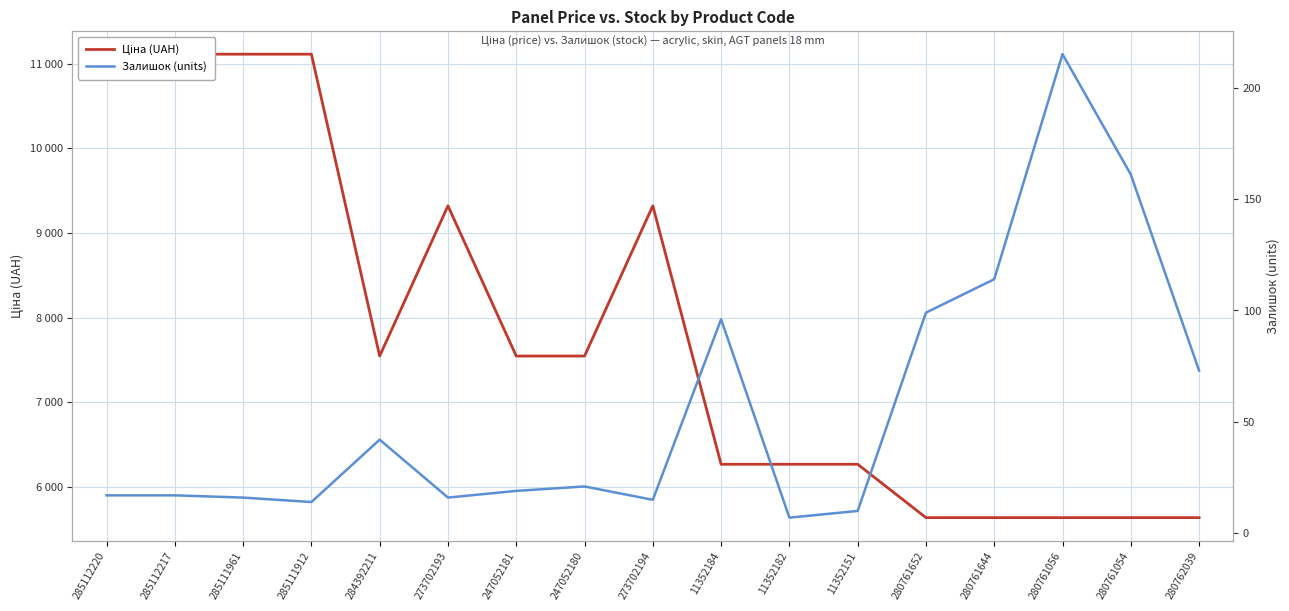

What is the smallest value displayed?

7.0